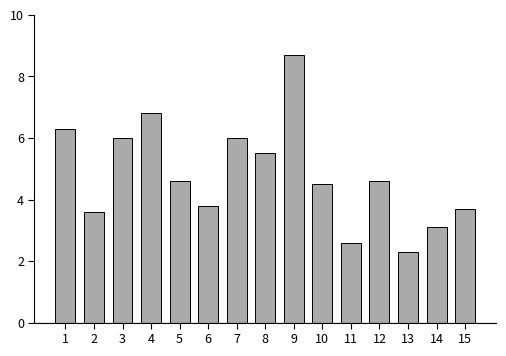

Approximately how many times larger is the value at 2 compared to 11?

1.4